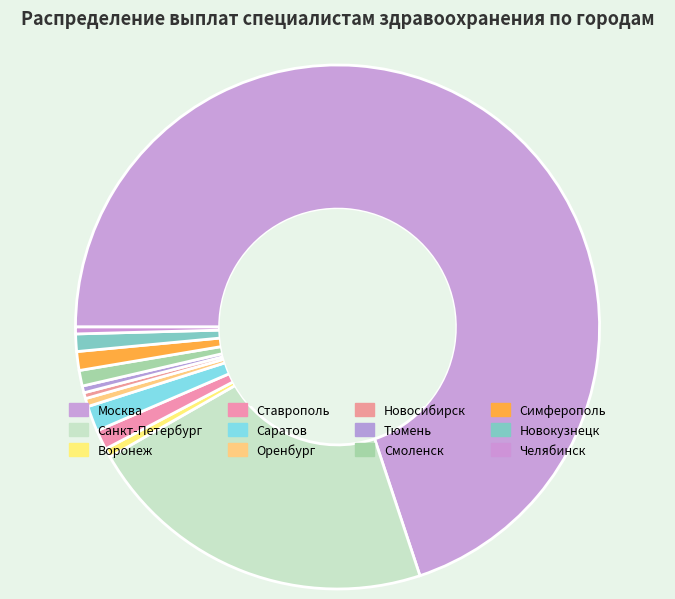

Which category has the biggest portion of the pie?

Москва